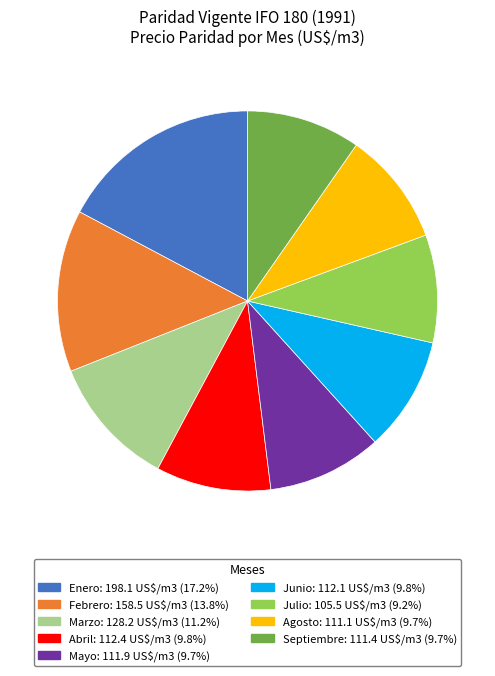

Is it true that Marzo is 11% of the pie?

True